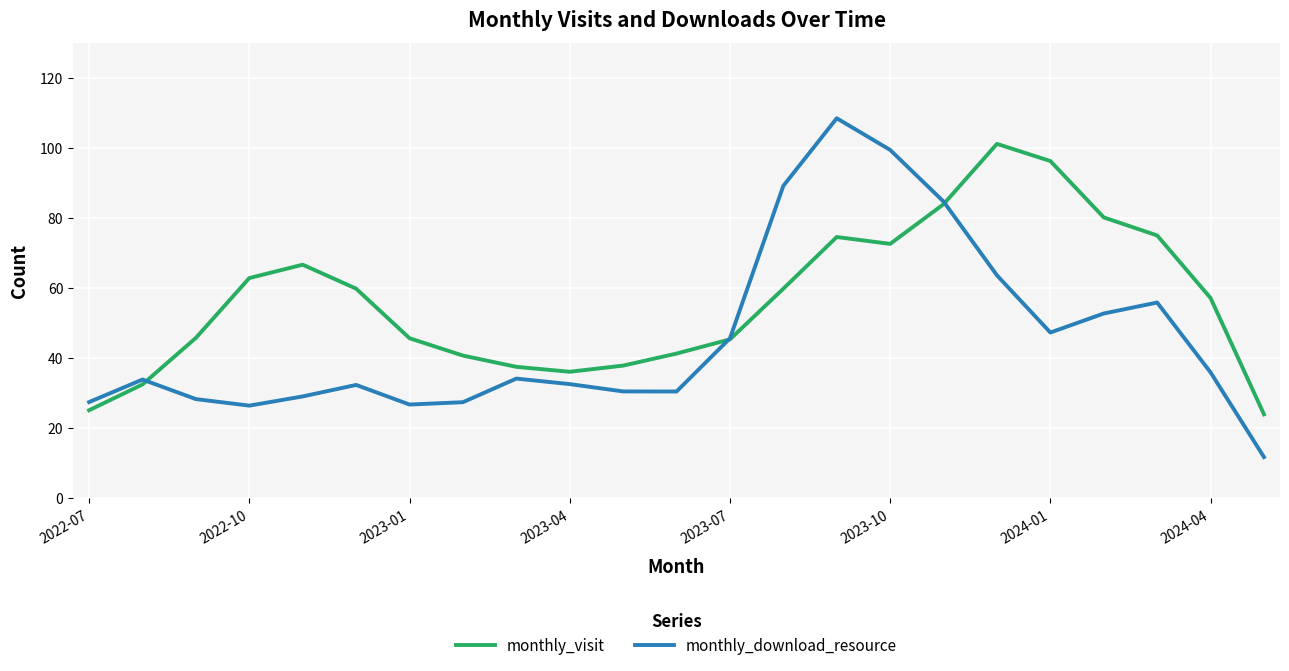

Rank the series by their average value, from highest to lowest.

monthly_visit, monthly_download_resource